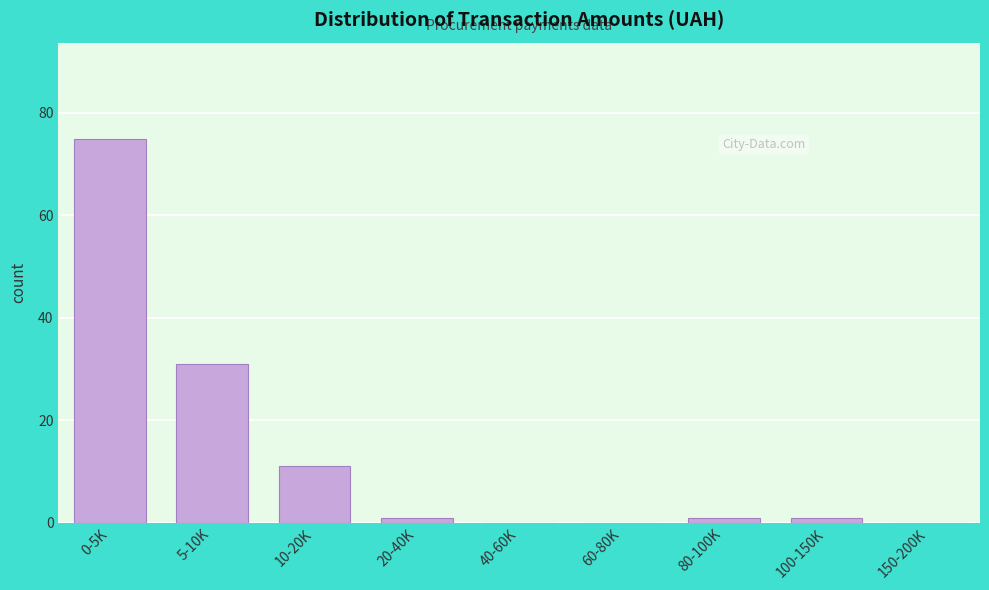

Reading left to right, what are all the values shown in this chart?

0-5K=75	5-10K=31	10-20K=11	20-40K=1	40-60K=0	60-80K=0	80-100K=1	100-150K=1	150-200K=0